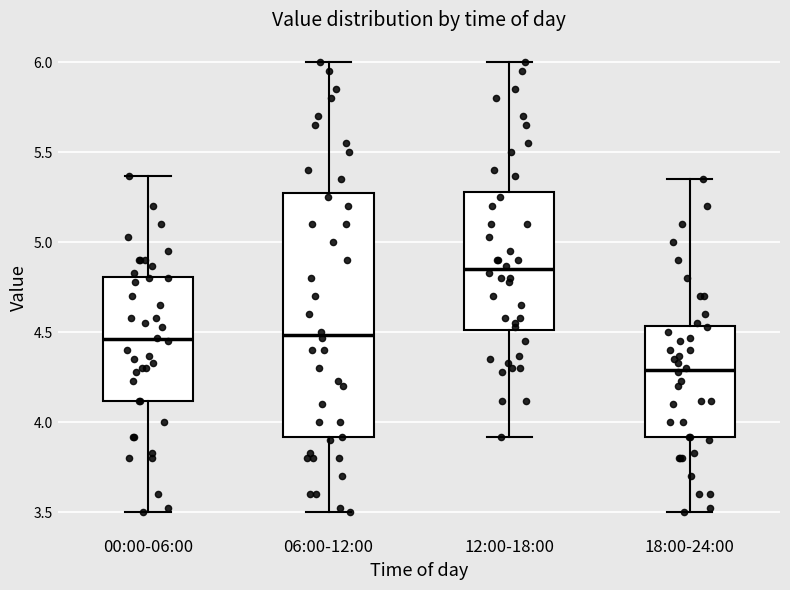

Reading left to right, read every box against the y-axis: the position of its median line, the range the box covers, and the ends of its whiskers. The values are not printed on the chart, so give them approximately, as read against the axis.

00:00-06:00: median 4.45, box 4.10 to 4.80, whiskers 3.50 to 5.35
06:00-12:00: median 4.50, box 3.90 to 5.30, whiskers 3.50 to 6.00
12:00-18:00: median 4.85, box 4.50 to 5.30, whiskers 3.90 to 6.00
18:00-24:00: median 4.30, box 3.90 to 4.55, whiskers 3.50 to 5.35